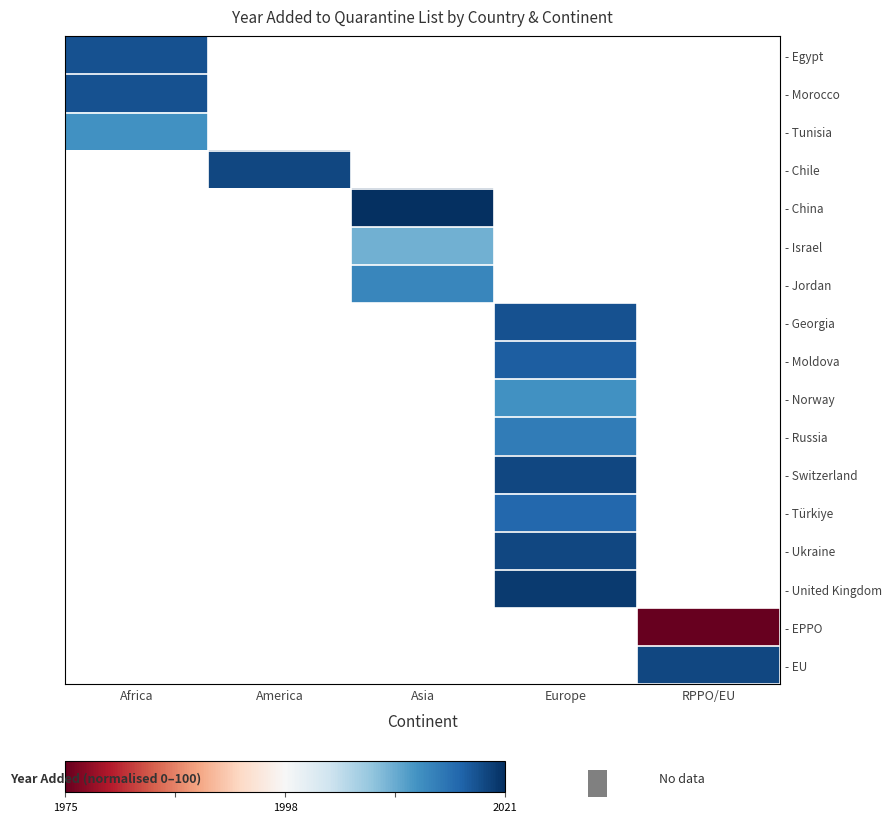

Which category has the highest value in the - Tunisia series?

Africa